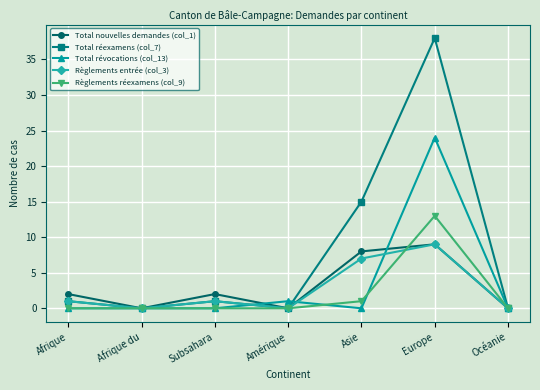

How many values in the Total nouvelles demandes (col_1) series are below 2?

3